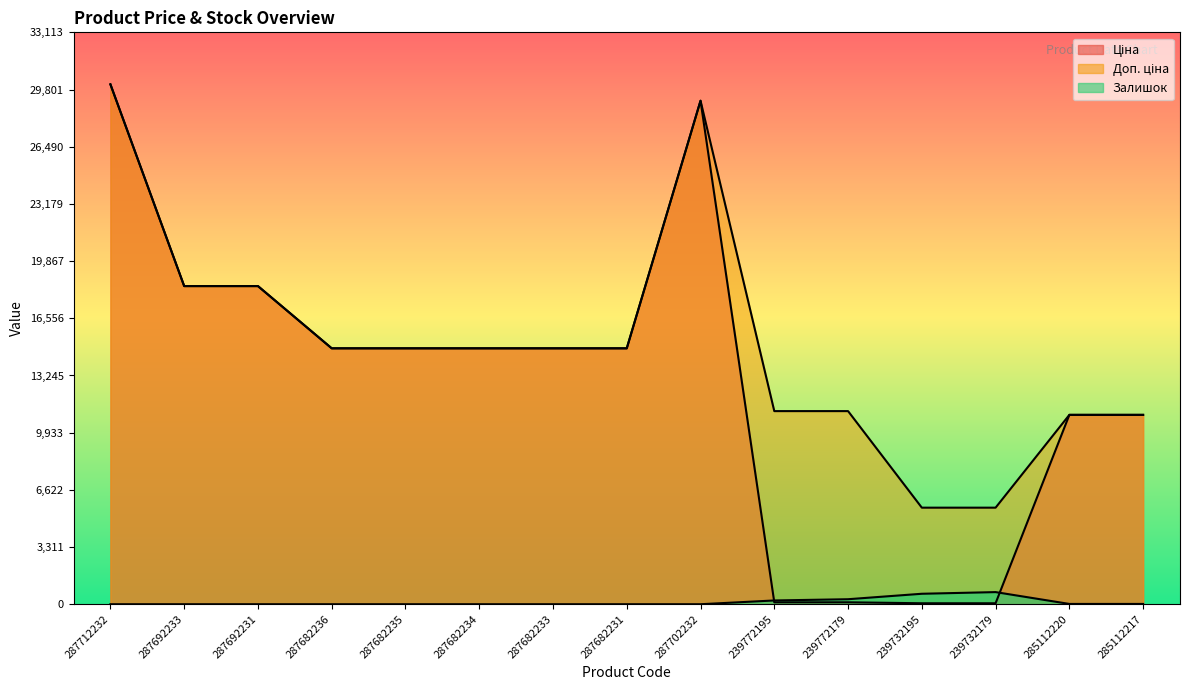

Between 287702232 and 239772179, which series saw the biggest shift?

Ціна